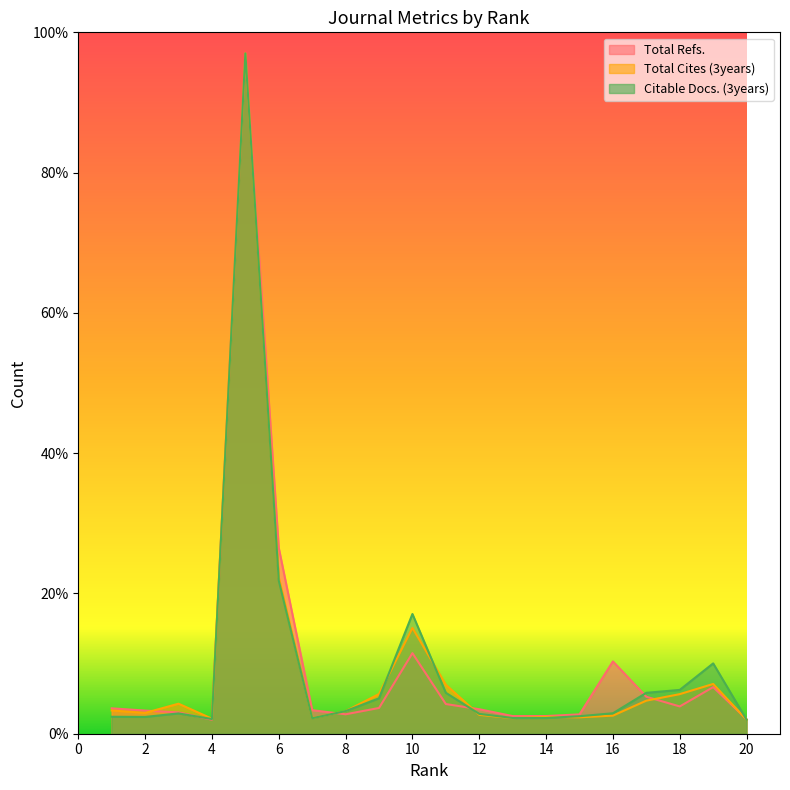

Reading left to right, transcribe all the data shown in this chart.

Total Refs.: 1=3.6	2=3.3	3=3.0	4=2.0	5=97.0	6=26.5	7=3.4	8=2.8	9=3.7	10=11.5	11=4.2	12=3.5	13=2.5	14=2.5	15=2.8	16=10.3	17=5.3	18=3.9	19=6.6	20=2.1
Total Cites (3years): 1=3.3	2=3.0	3=4.3	4=2.1	5=97.0	6=22.3	7=2.2	8=3.2	9=5.7	10=15.1	11=7.0	12=2.7	13=2.2	14=2.4	15=2.3	16=2.6	17=4.7	18=5.6	19=7.1	20=2.0
Citable Docs. (3years): 1=2.4	2=2.4	3=2.9	4=2.1	5=97.0	6=21.8	7=2.2	8=3.2	9=5.1	10=17.1	11=5.8	12=2.8	13=2.2	14=2.2	15=2.5	16=2.9	17=5.8	18=6.2	19=10.0	20=2.0